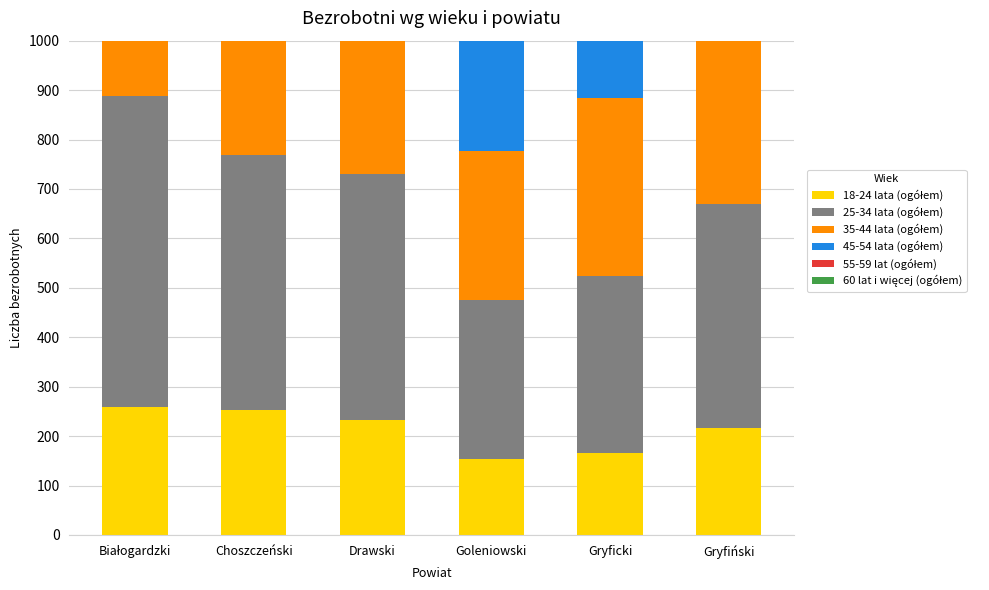

Between Białogardzki and Goleniowski, which series saw the biggest shift?

35-44 lata (ogółem)